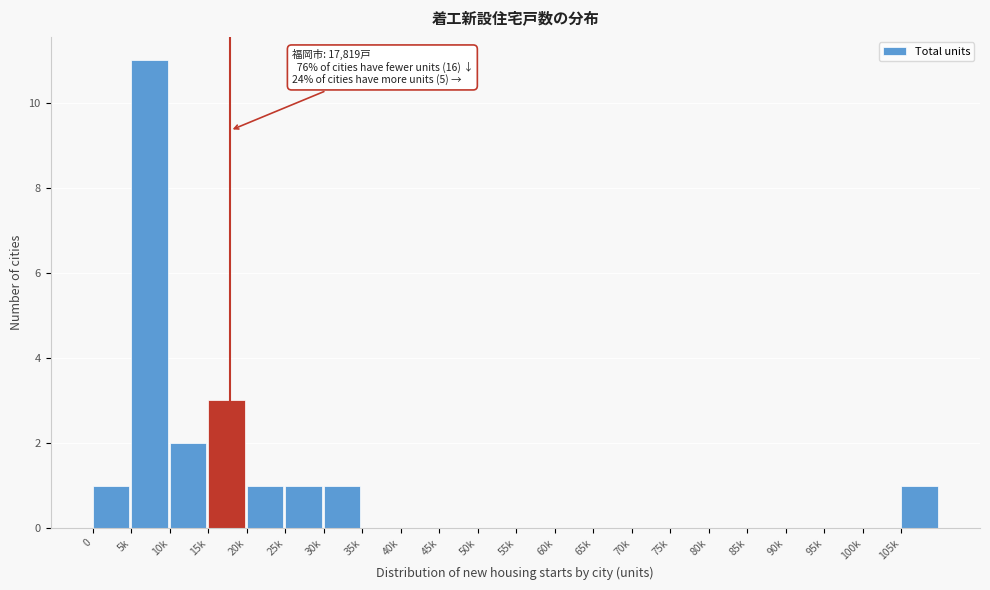

Reading right to left, list all the values displayed in this chart.

105k=1	100k=0	95k=0	90k=0	85k=0	80k=0	75k=0	70k=0	65k=0	60k=0	55k=0	50k=0	45k=0	40k=0	35k=0	30k=1	25k=1	20k=1	15k=3	10k=2	5k=11	0=1